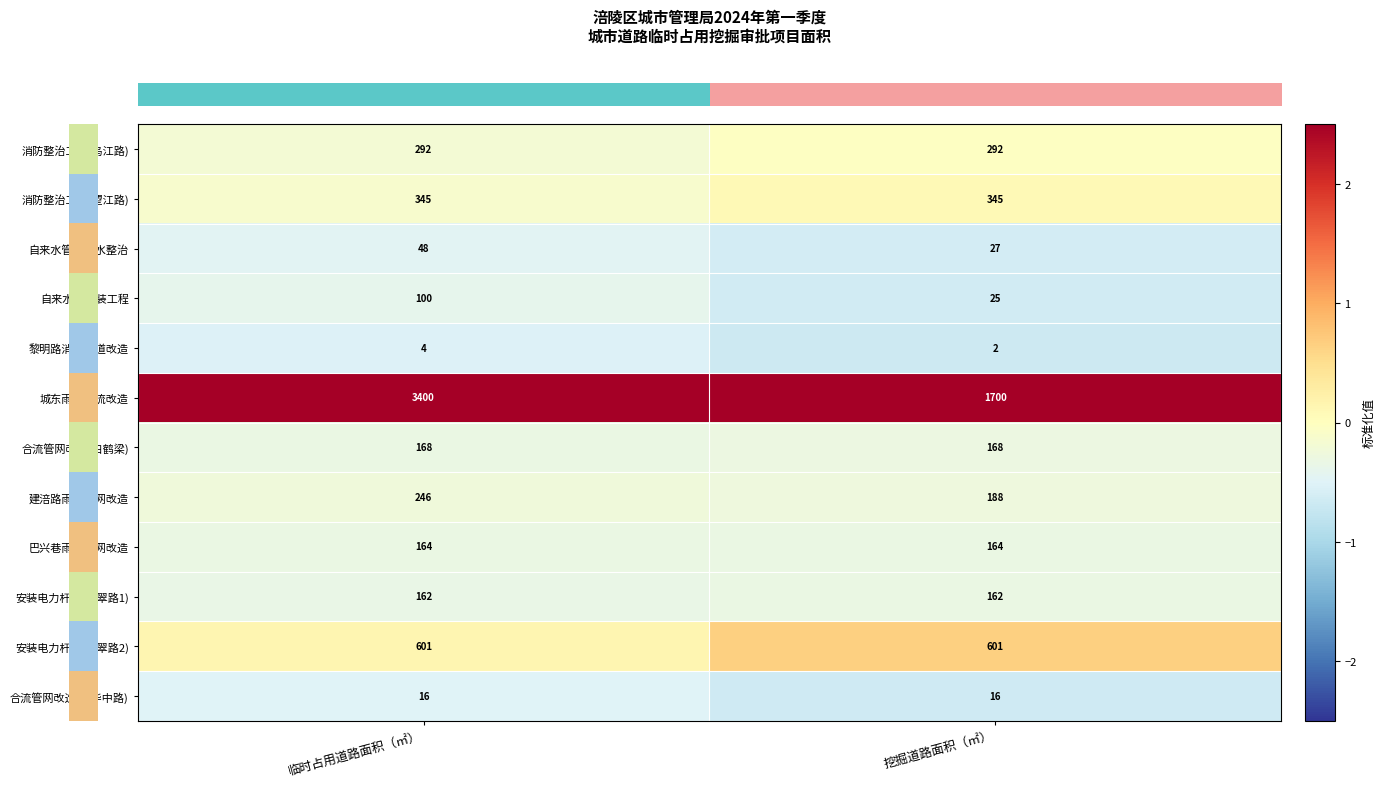

What is the spread (max minus min) of values at 挖掘道路面积（㎡）?

1698